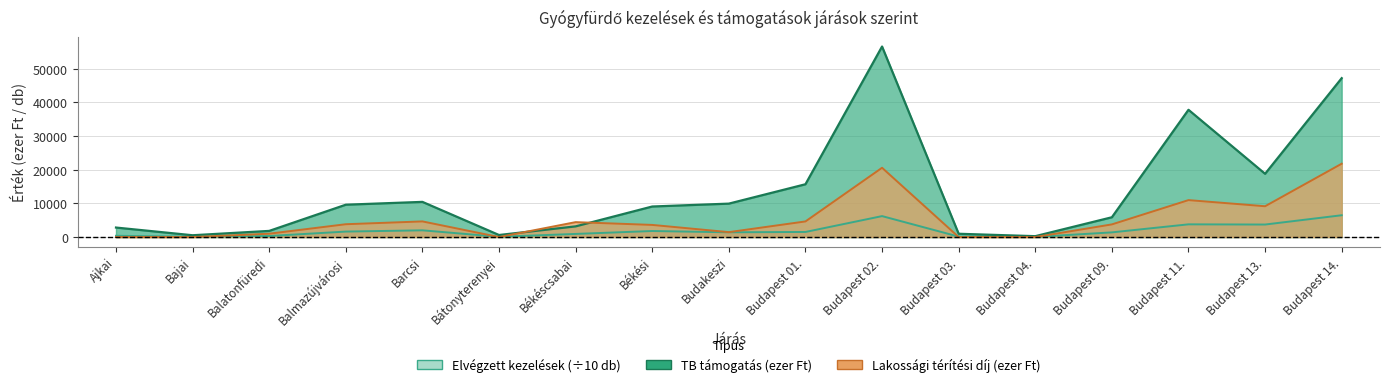

What is the highest value of the Elvégzett kezelések száma series?

6480.0